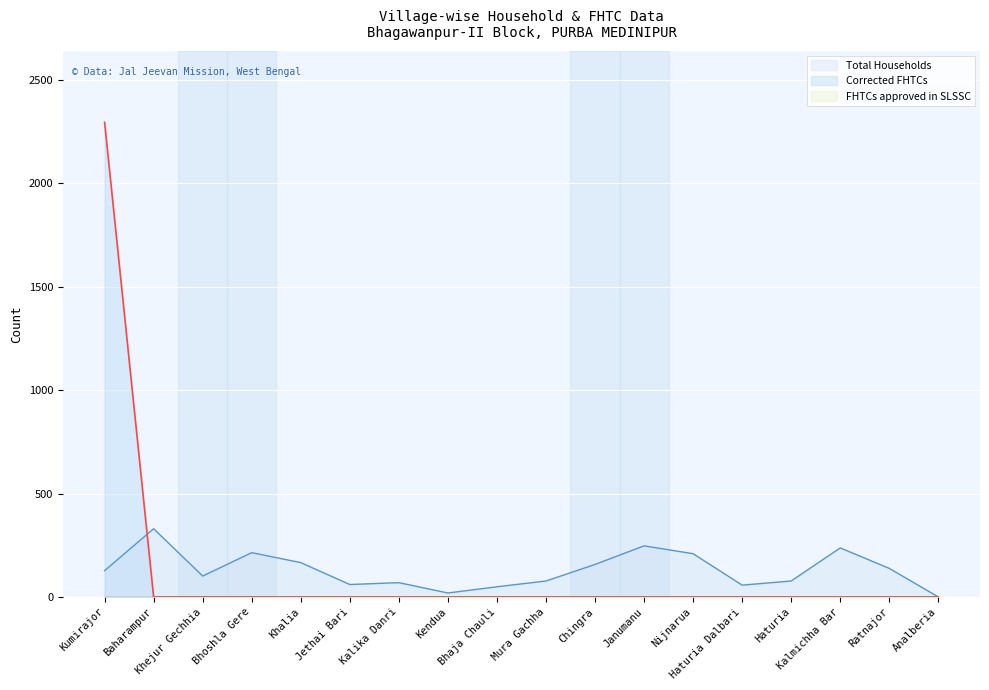

What is the value of the Total Households point at the 11th from the left?

157